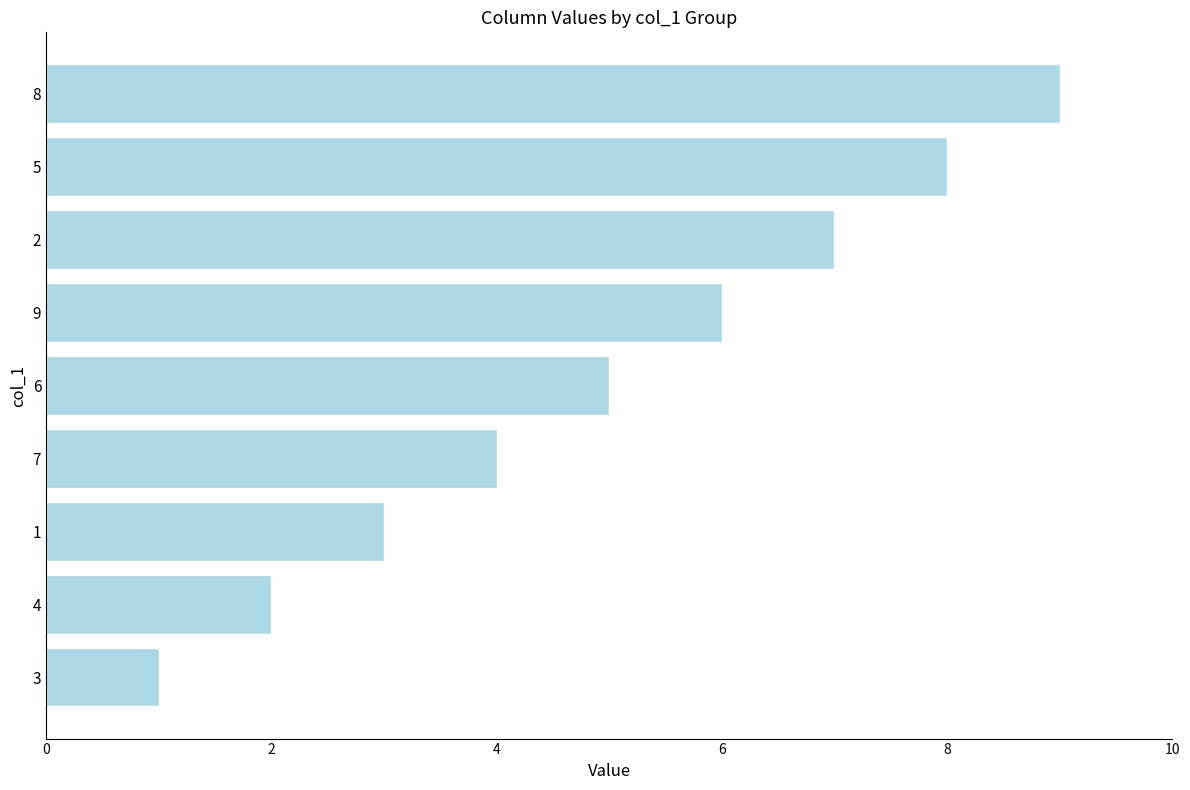

How many values are below 5?

4